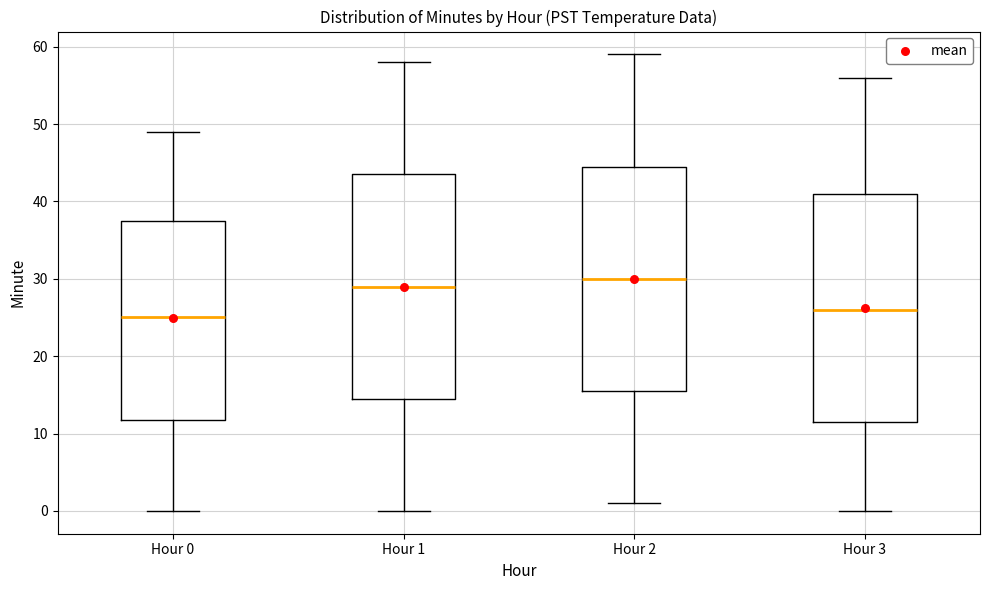

Where is the upper edge of the box for Hour 2 on the y-axis? The values are not printed on the chart, so give them approximately, as read against the axis.

45